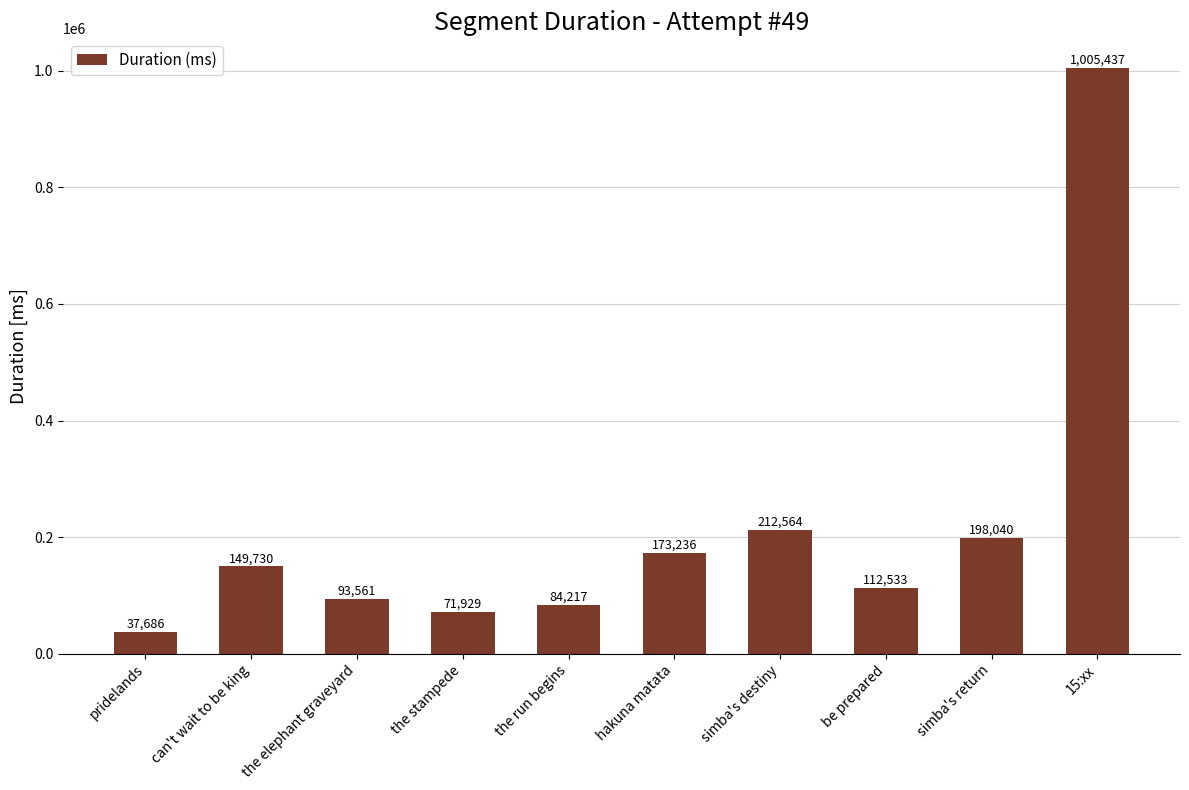

What is the difference between the values at the run begins and simba's return?

113823